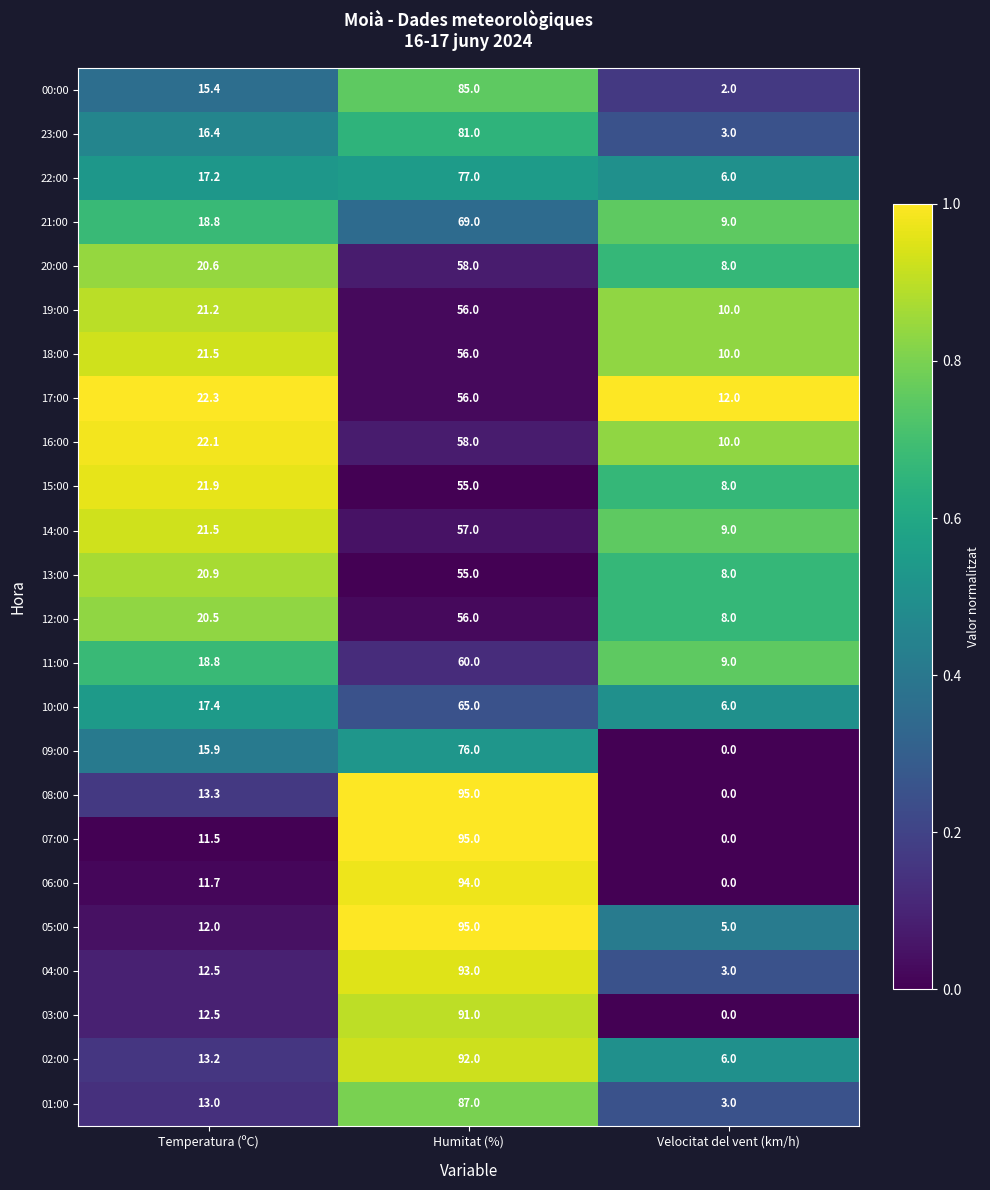

What is the sum of the 00:00 values at Temperatura (ºC) and Velocitat del vent (km/h)?

17.4